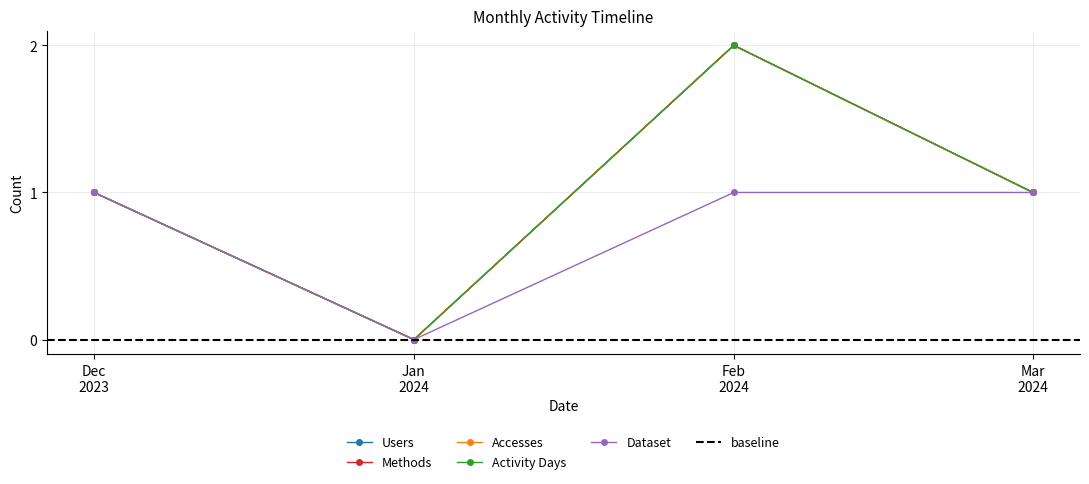

At which category is the sum across all series the highest?

Feb 2024